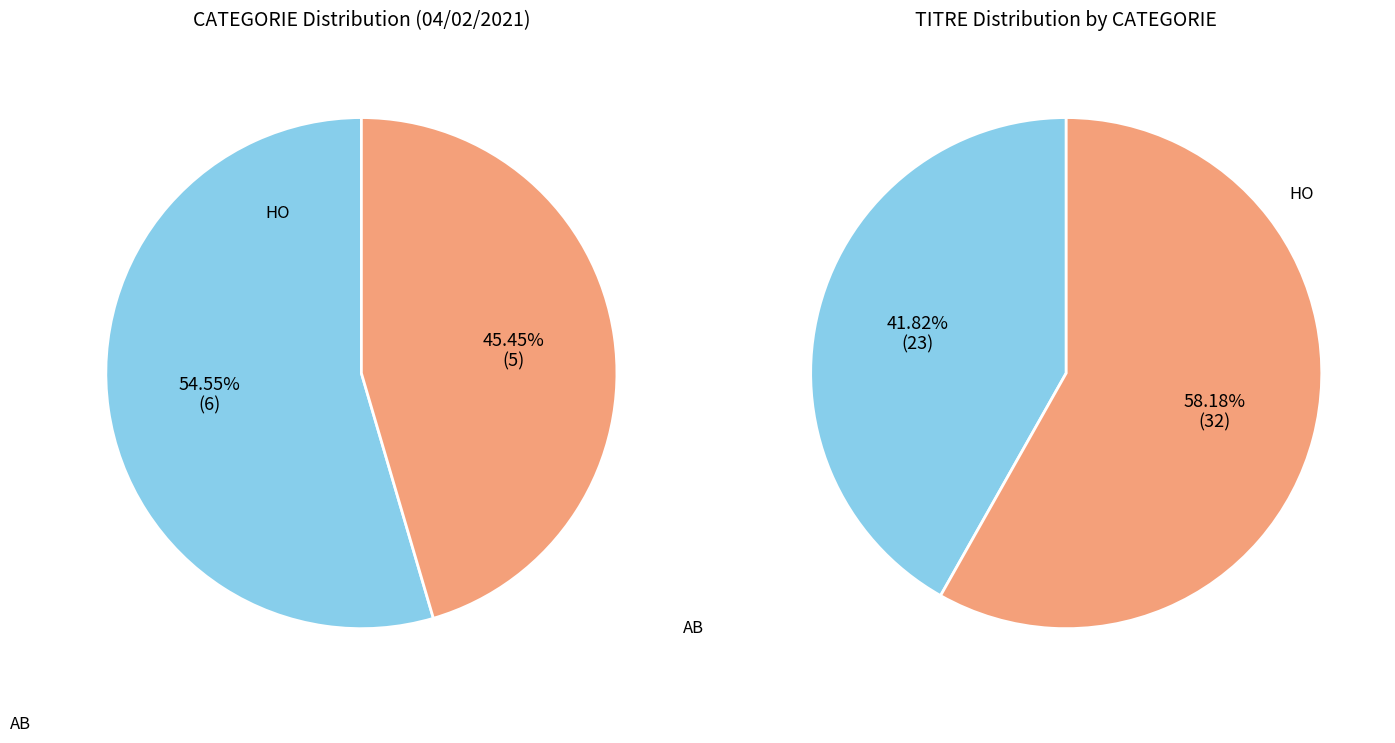

Count the number of slices in the pie.

2